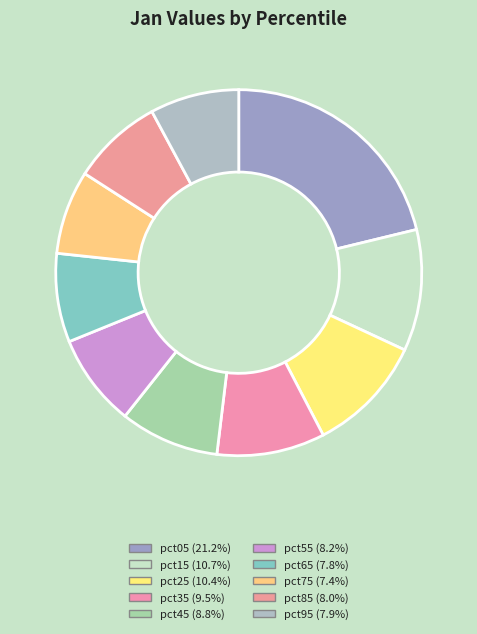

What percentage is NOT represented by pct35?

90.5%